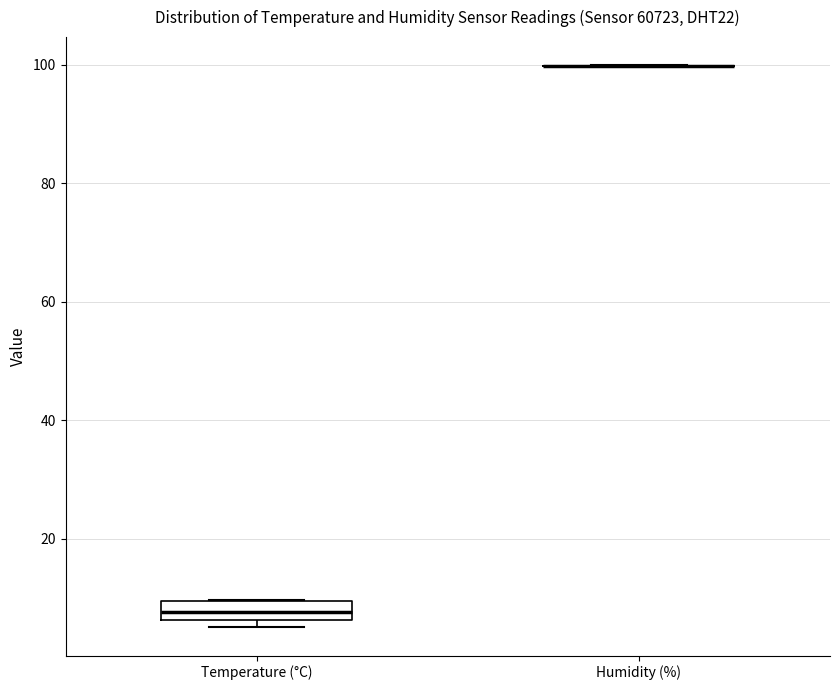

Reading left to right, transcribe this box plot: for each box, give where its median line is, the range the box spans, and where its two whiskers end, as read against the y-axis. The values are not printed on the chart, so give them approximately, as read against the axis.

Temperature (°C): median 8, box 6 to 10, whiskers 6 (just below the box's lower edge) to 10
Humidity (%): box collapsed to a line at 100, whiskers 100 to 100